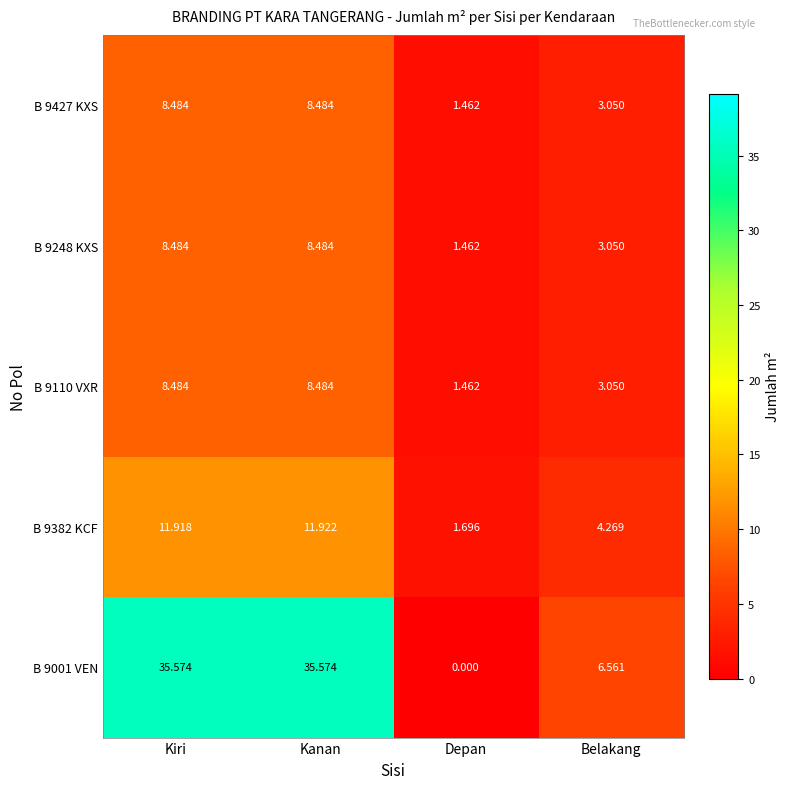

Between Kiri and Belakang, which series saw the biggest shift?

B 9001 VEN